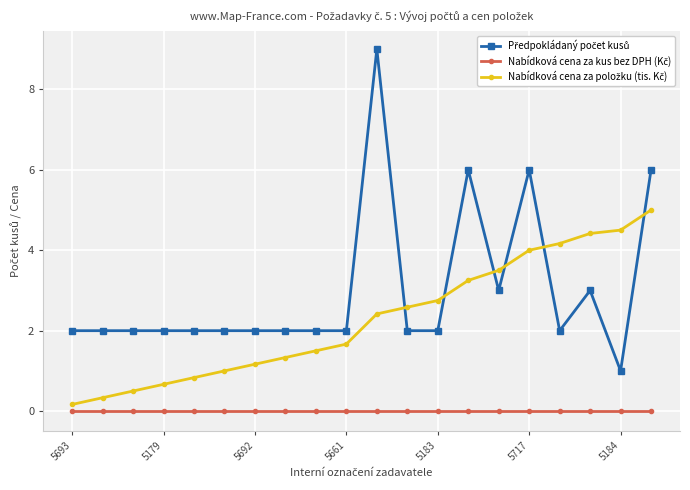

What is the maximum value shown in the chart?

9.0